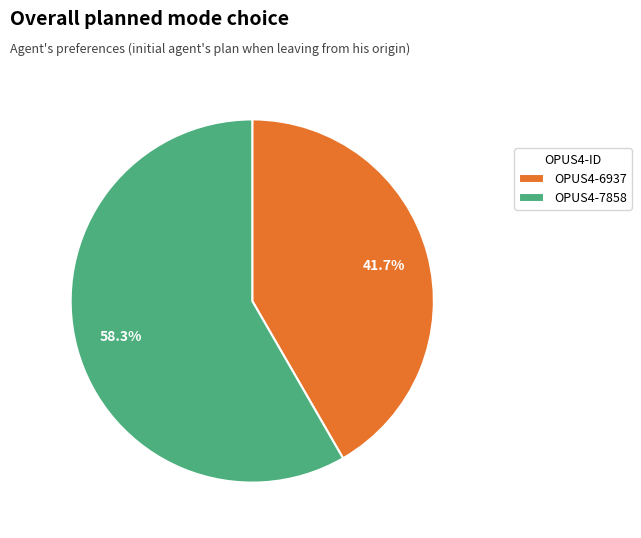

Which category accounts for the majority?

OPUS4-7858